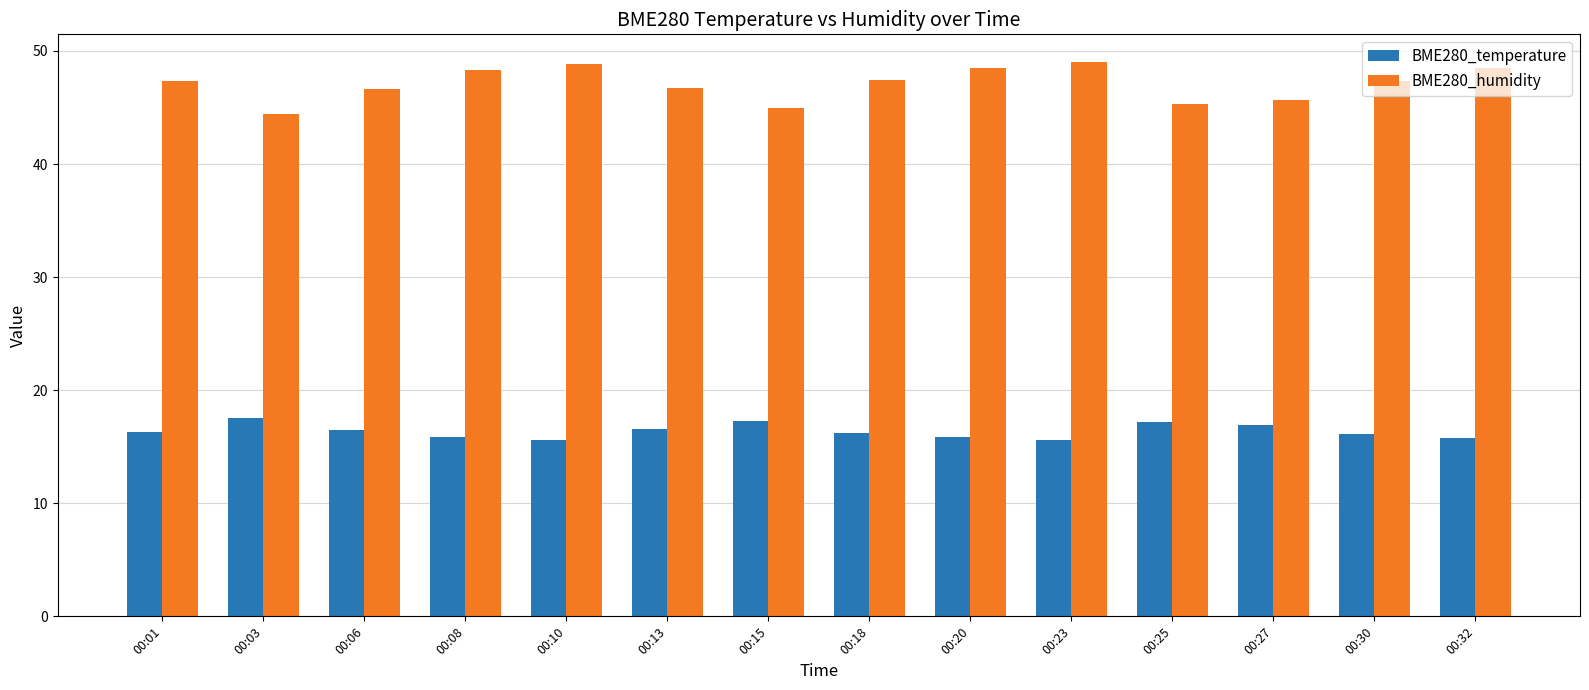

What is the difference between the maximum and second lowest values in the BME280_humidity series?

4.1